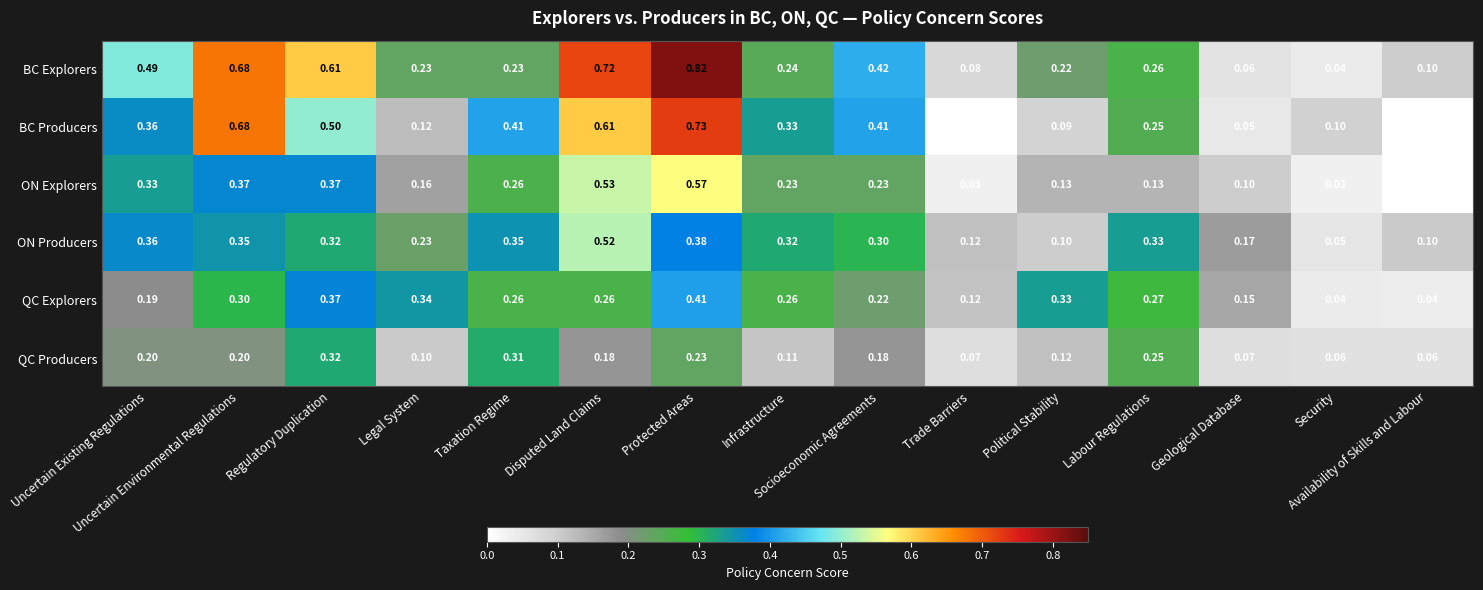

Which series has the largest range (max minus min)?

BC Explorers